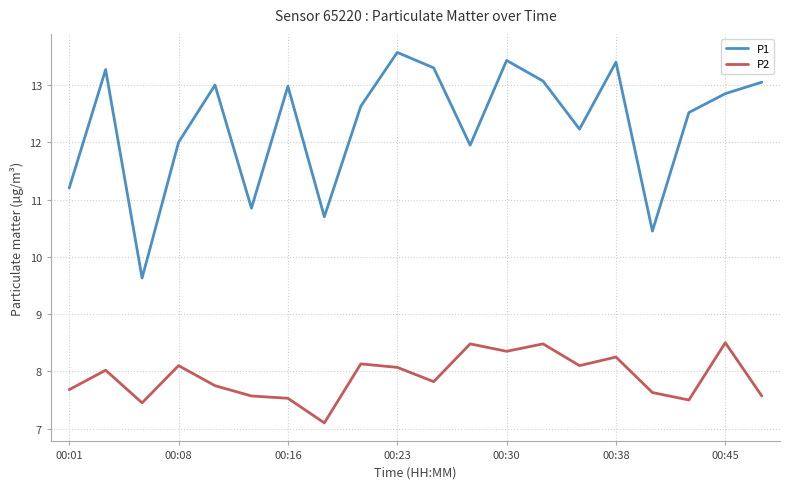

What is the smallest value displayed?

7.1